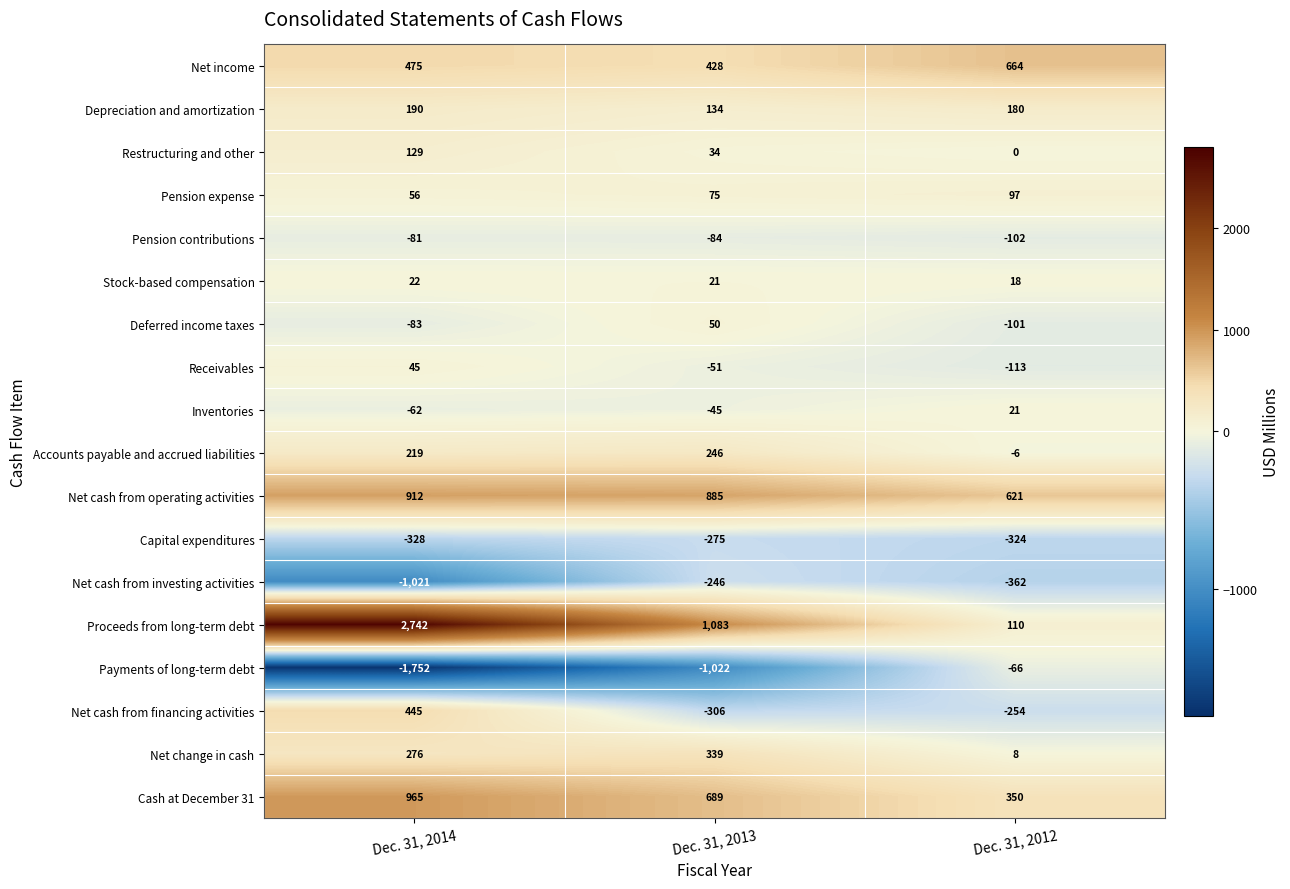

Where does the Net cash from operating activities series first go above 885?

Dec. 31, 2014